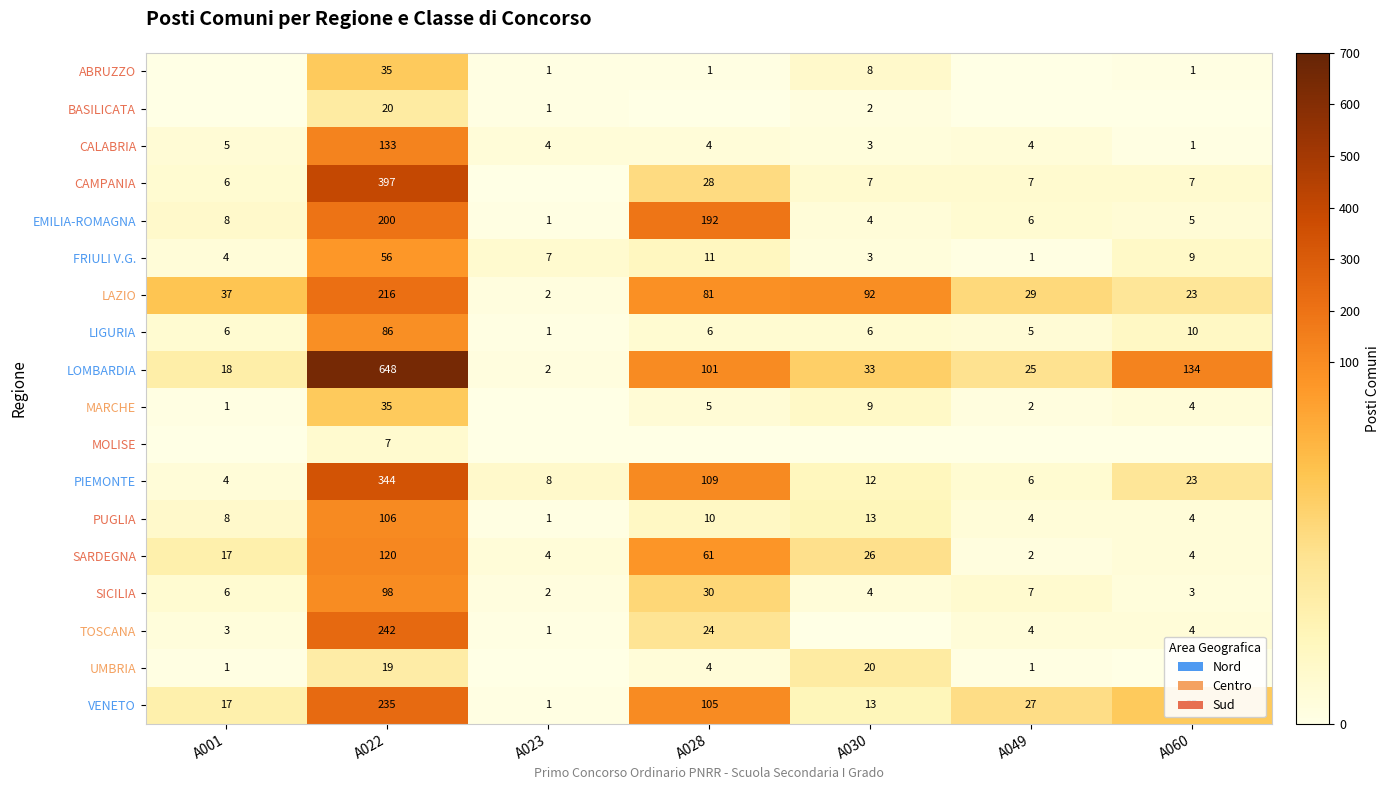

What is the highest value of the VENETO series?

235